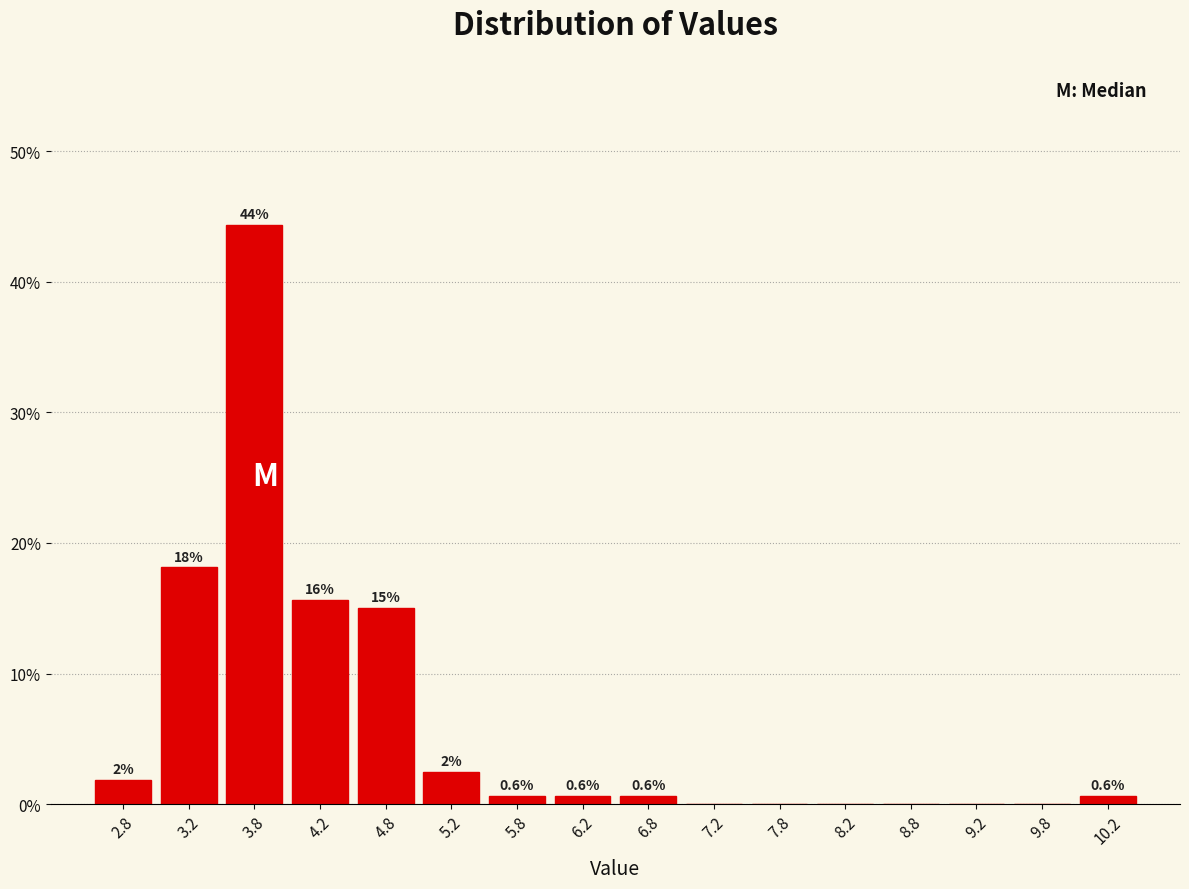

Which range on the x-axis has the tallest bar?

3.5 to 4.0